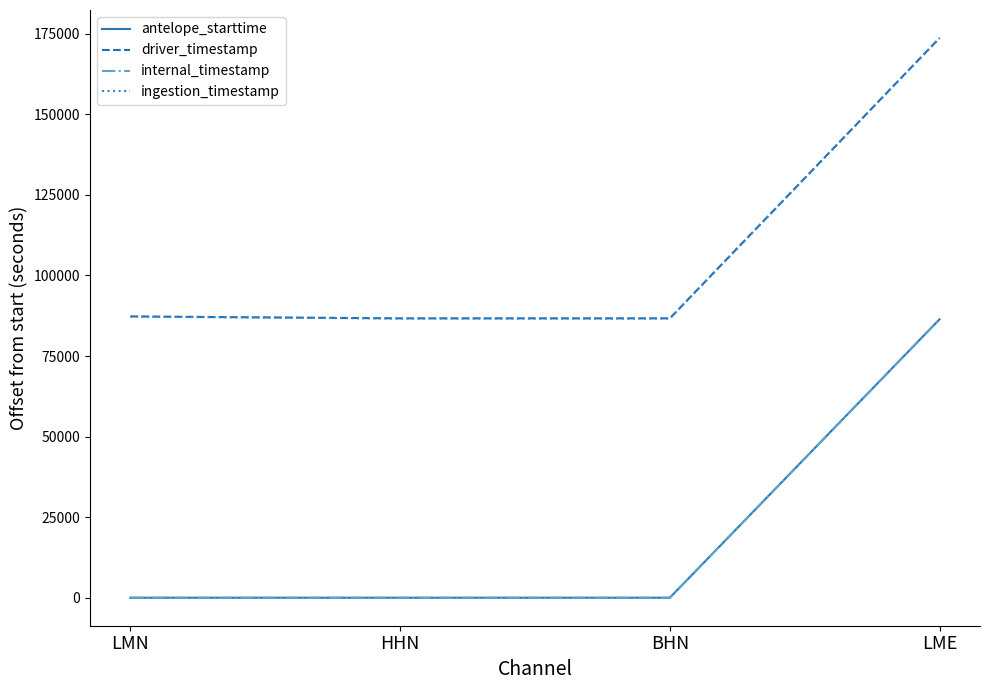

Is it true that driver_timestamp equals 173694.3 at LME?

True